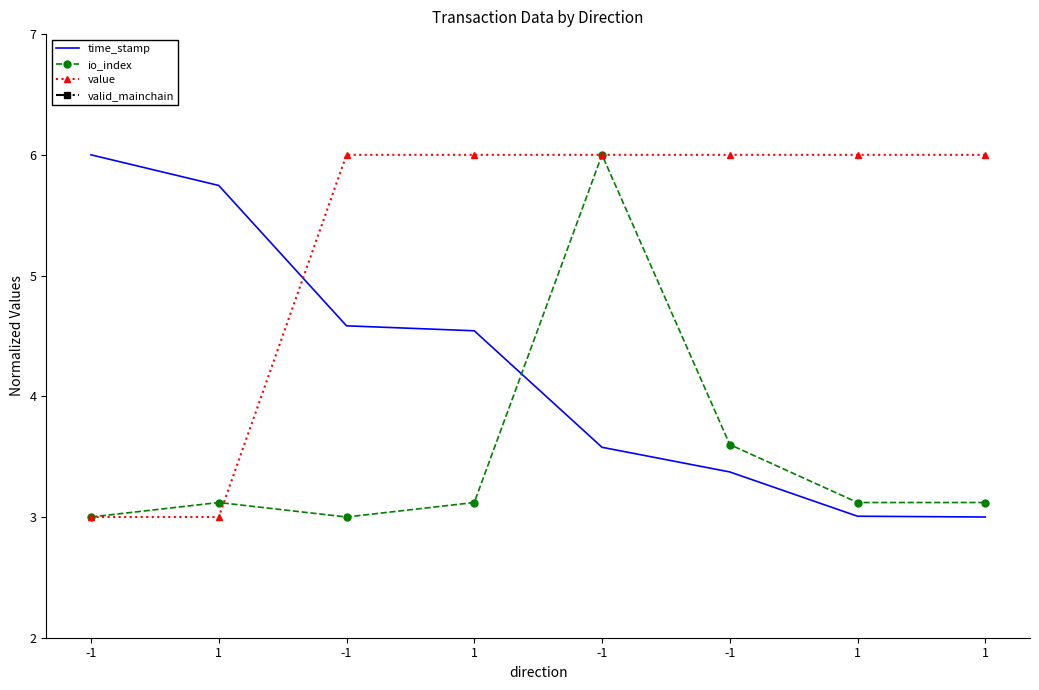

The value of valid_mainchain at -1 is 0.0. True or false?

True